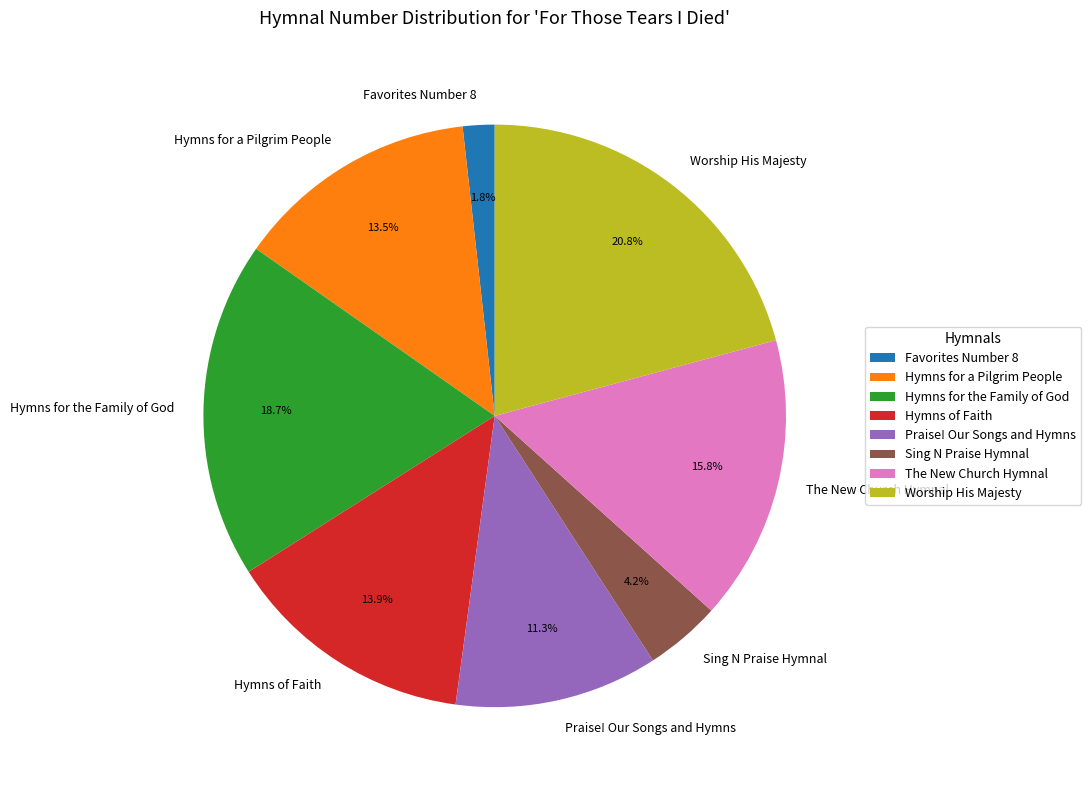

Does Worship His Majesty represent more than half of the total?

No